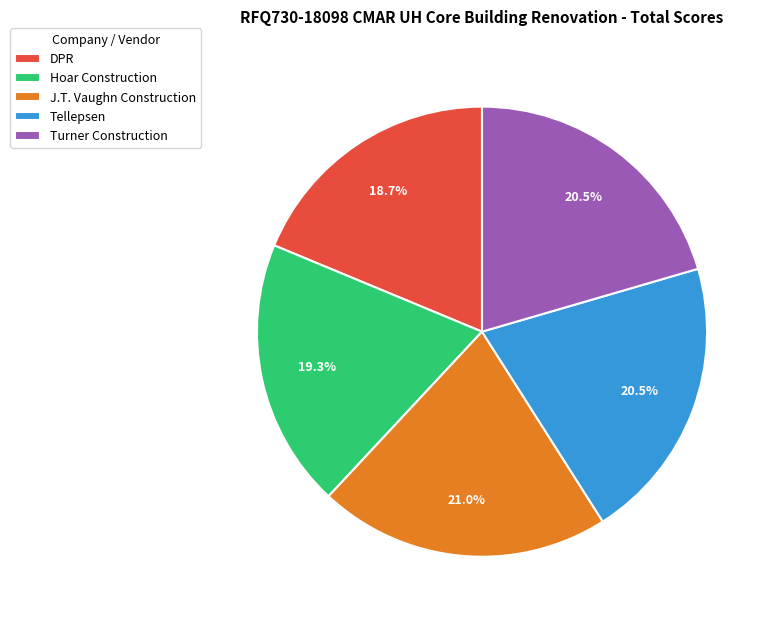

The Turner Construction slice represents 14% of the pie. True or false?

False